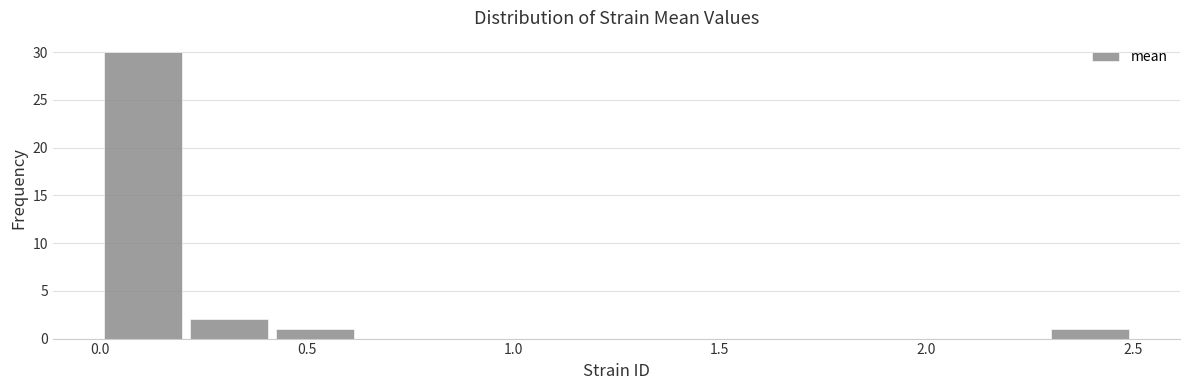

What is the height of the bar covering 0.20 to 0.40 on the x-axis? Neither the bar edges nor the heights are printed on the chart, so give them approximately, as read against the axes.

2